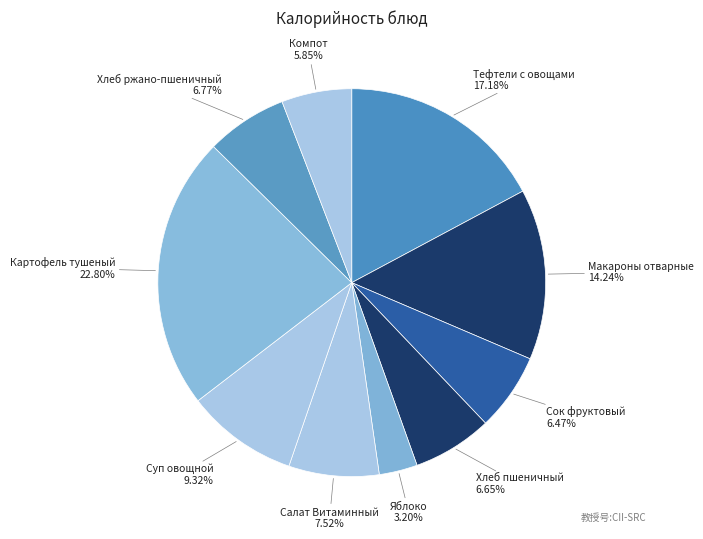

How many slices are in this pie chart?

10